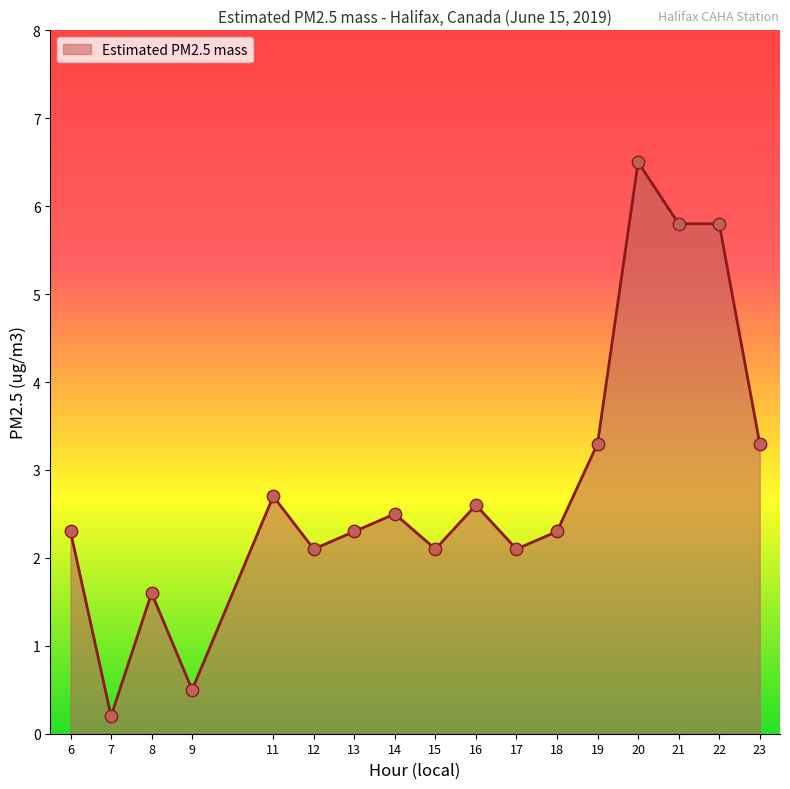

What is the ratio of the value at 19 to the value at 8?

2.1